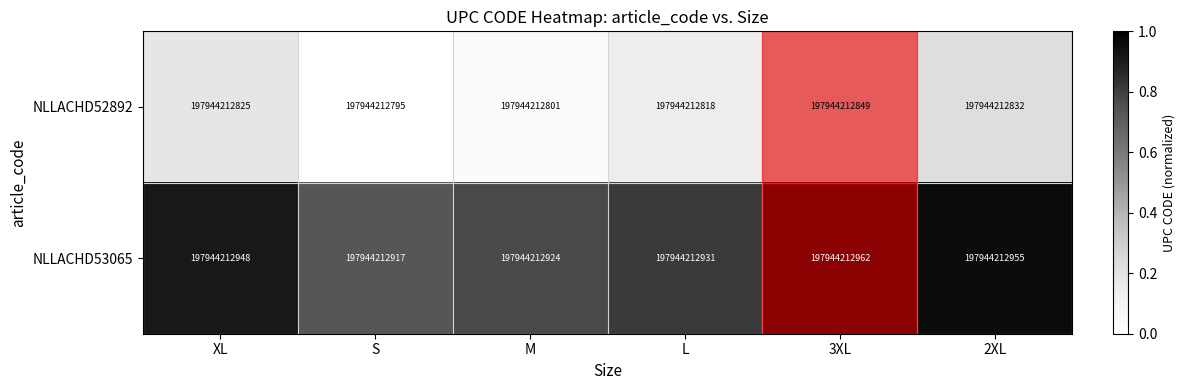

What is the difference between the maximum and minimum values in the NLLACHD52892 series?

0.3